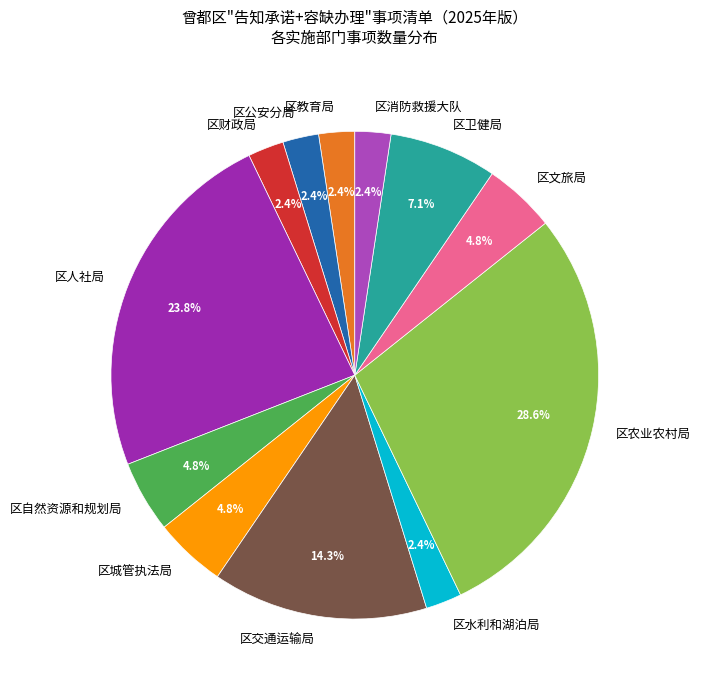

Count the number of slices in the pie.

12